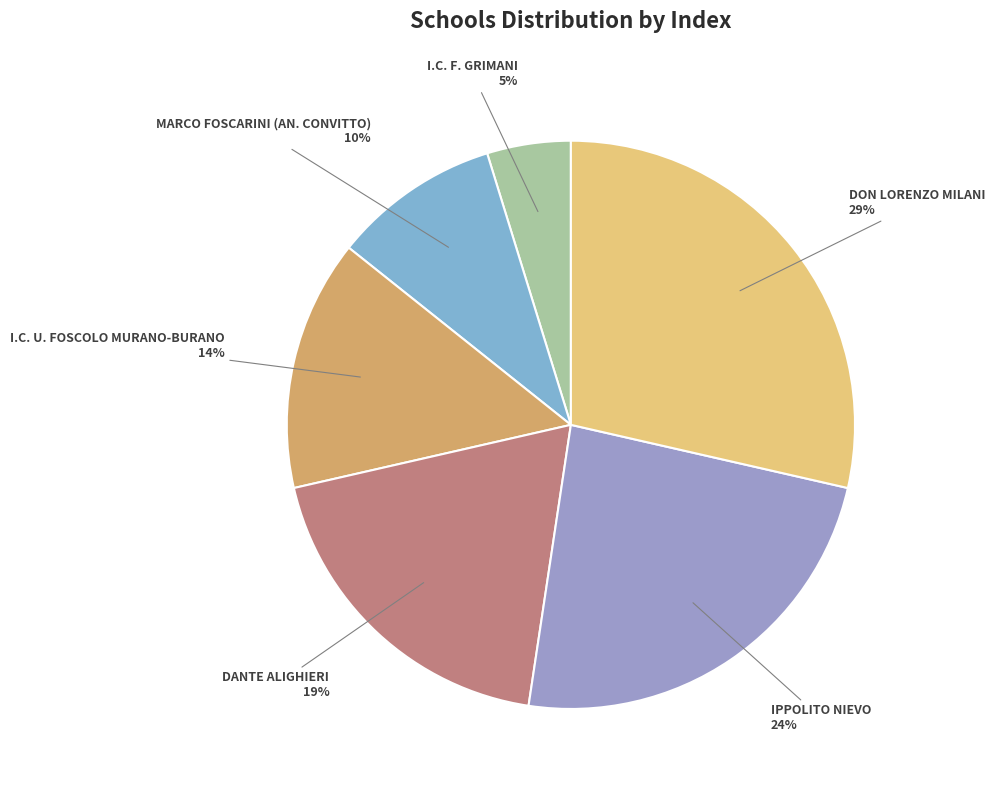

Combined, do I.C. F. GRIMANI and I.C. U. FOSCOLO MURANO-BURANO account for over 50%?

No